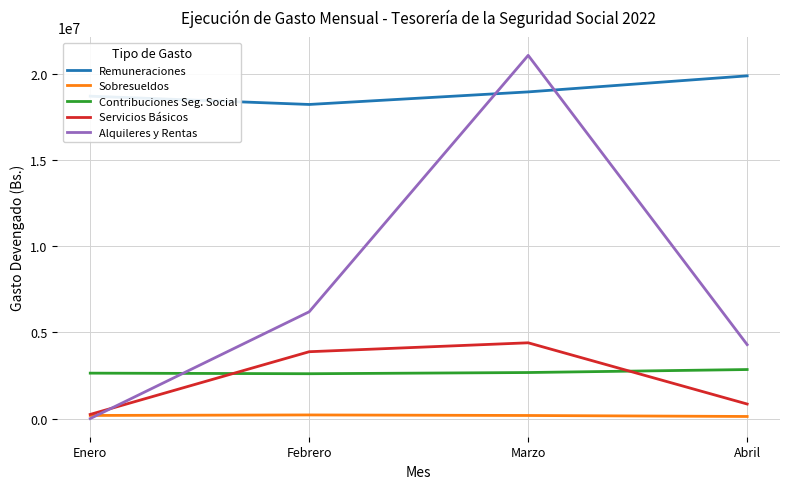

In Remuneraciones, how many points are lower than both neighbors (excluding endpoints)?

1